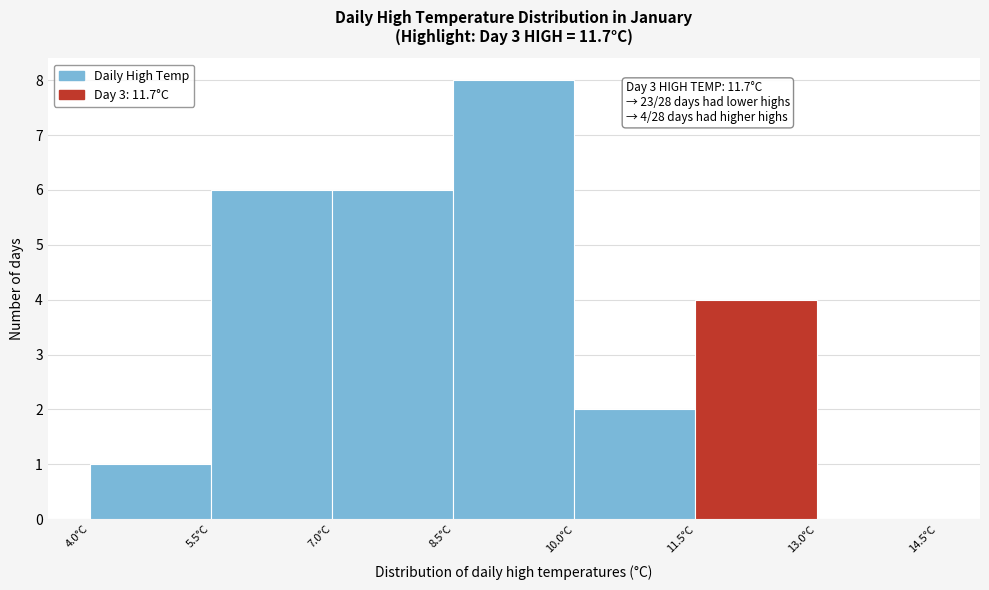

Which range on the x-axis has the tallest bar?

8.5 to 10.0